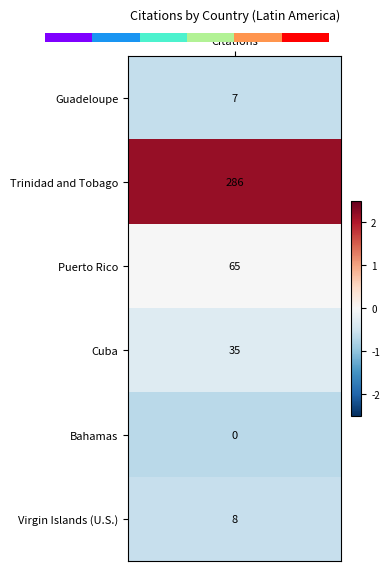

What is the change in value from 1 to 2?

+0.2